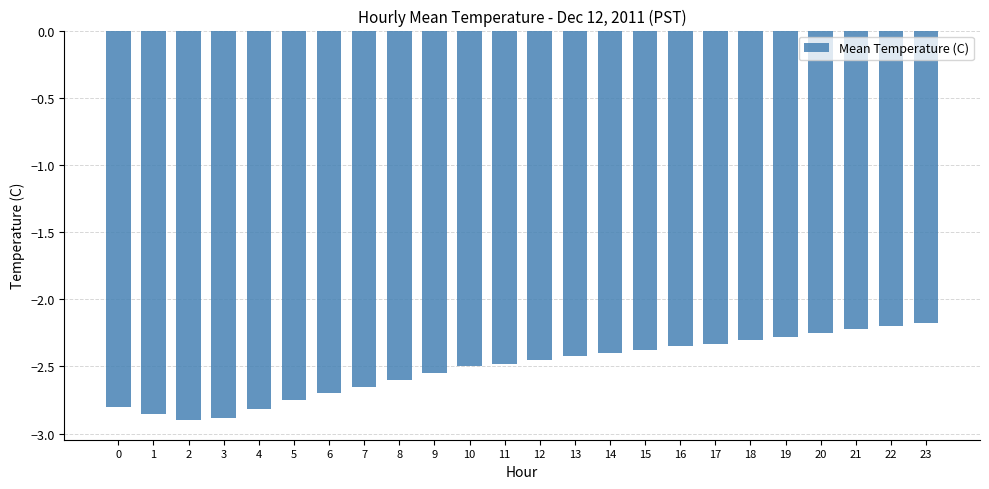

What is the change in value from 8 to 18?

+0.3